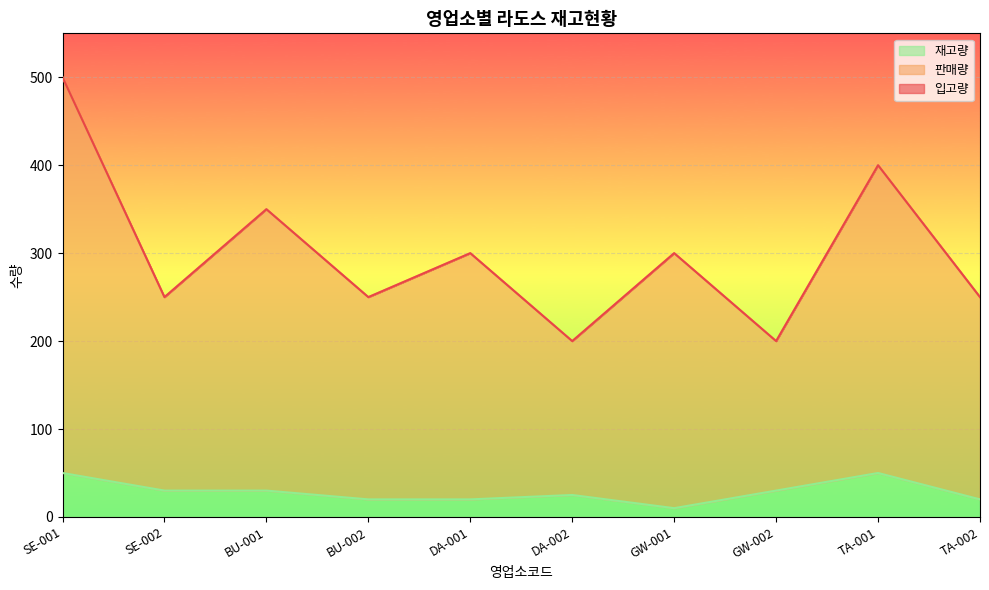

Reading left to right, extract all data points from this chart.

입고량: 500	250	350	250	300	200	300	200	400	250
판매량: 500	250	350	250	300	200	300	200	400	250
재고량: 50	30	30	20	20	25	10	30	50	20